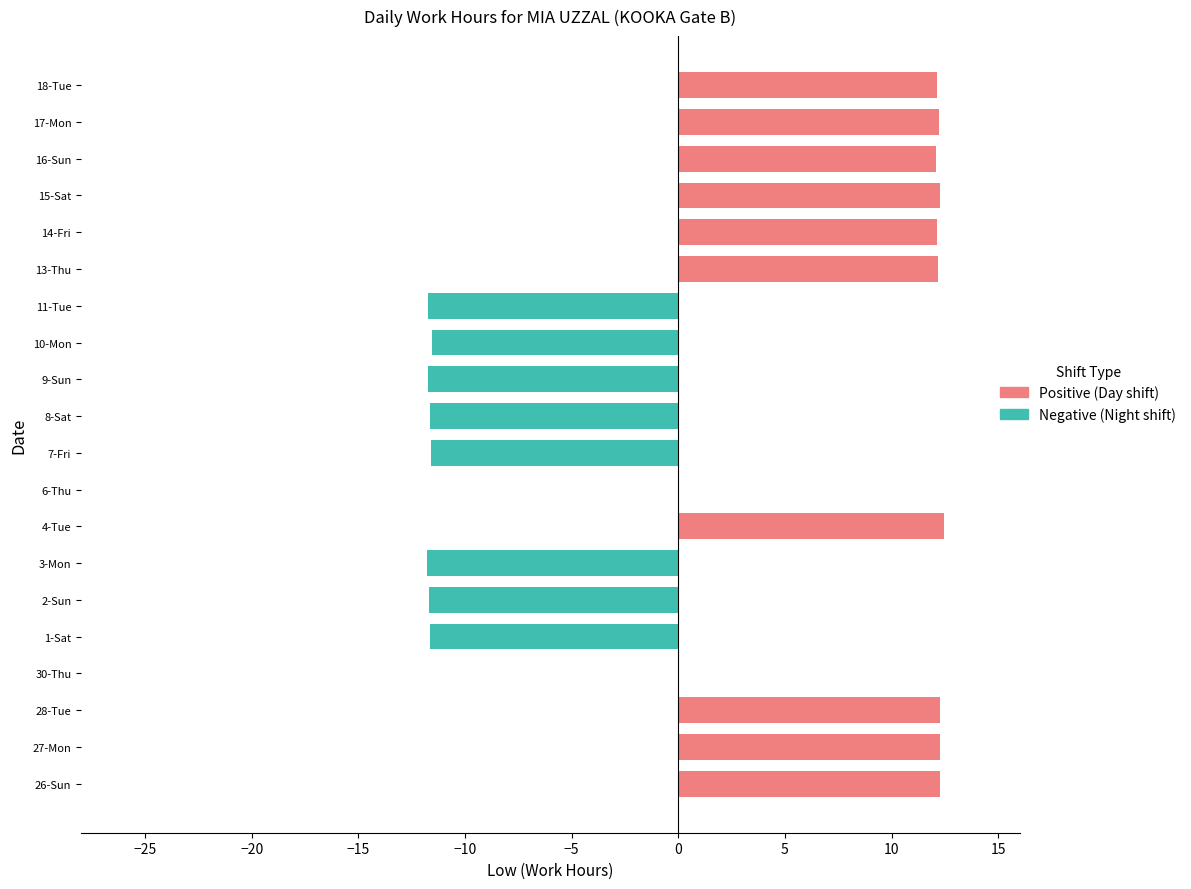

What is the change in value from 3-Mon to 17-Mon?

+24.0